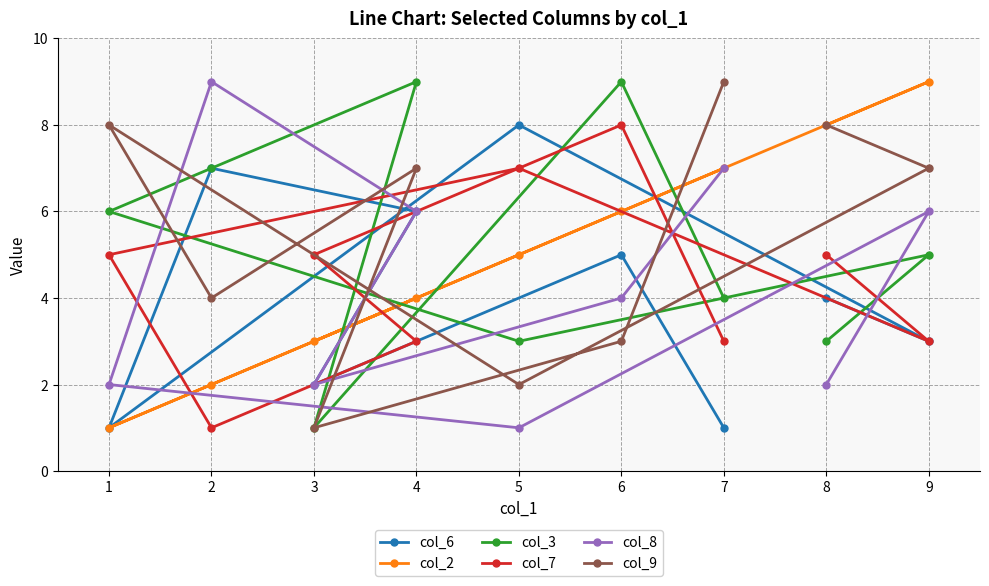

How many series are shown in this chart?

6